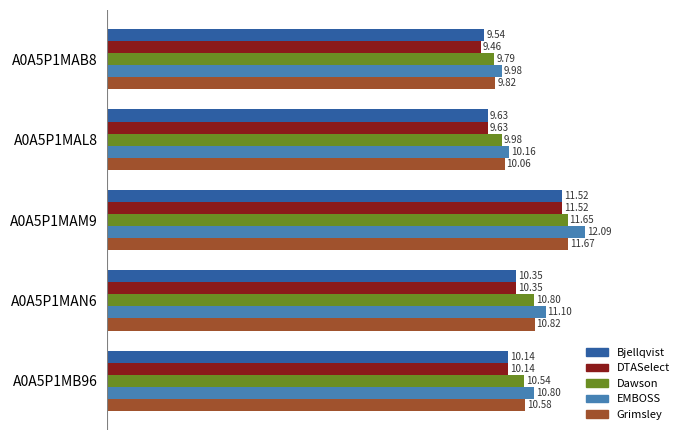

What is the difference between the maximum and second lowest values in the Grimsley series?

1.6